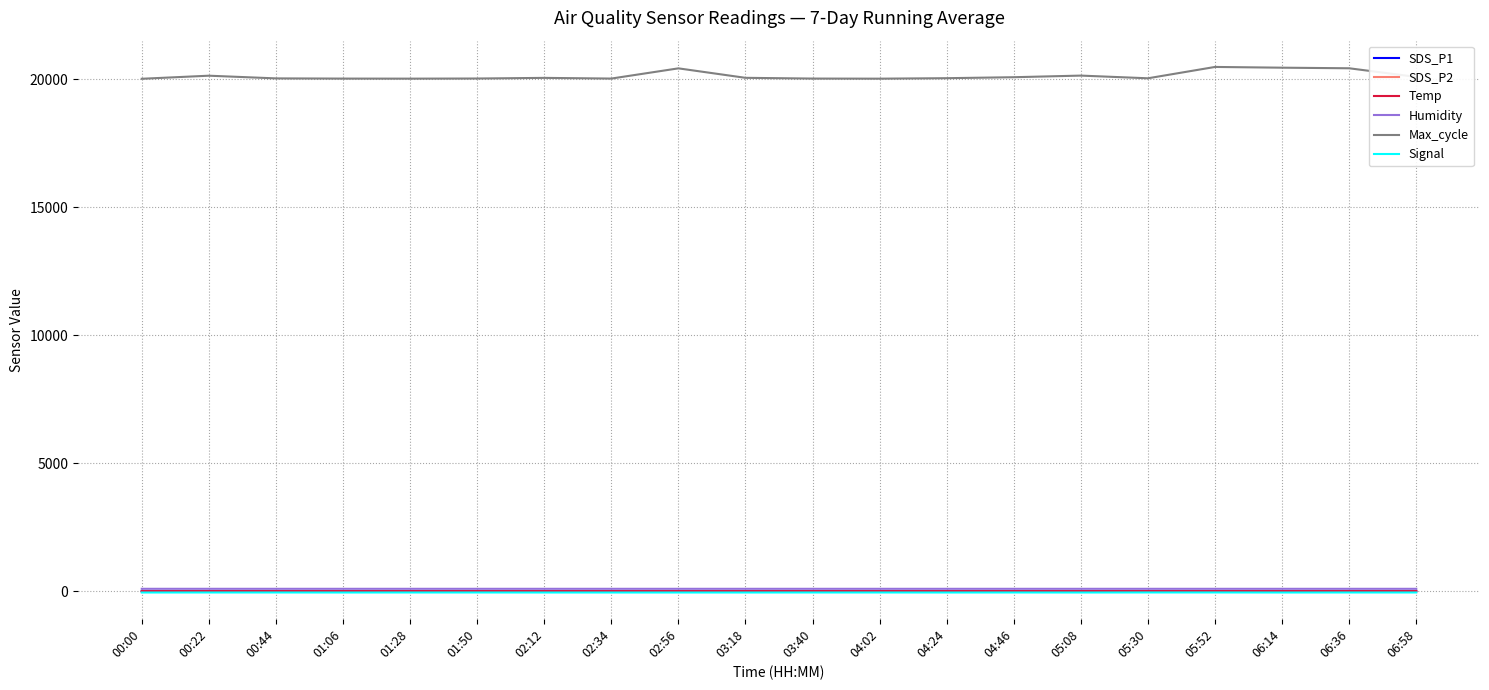

True or false: SDS_P1 and SDS_P2 intersect in this chart.

False